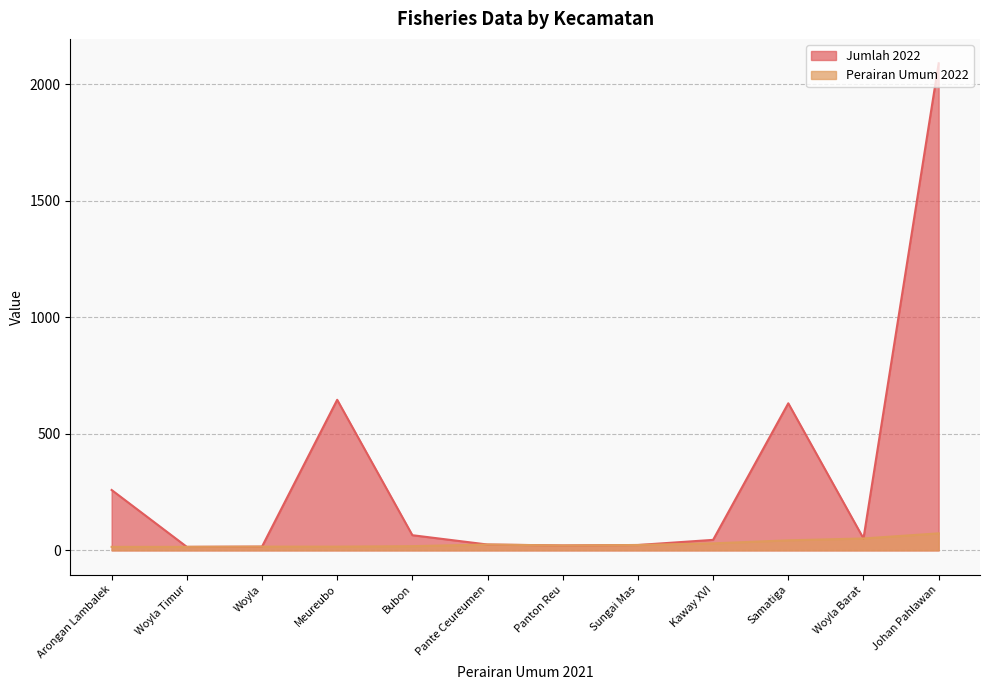

Rank the series by their maximum value, from lowest to highest.

Perairan Umum 2022, Jumlah 2022